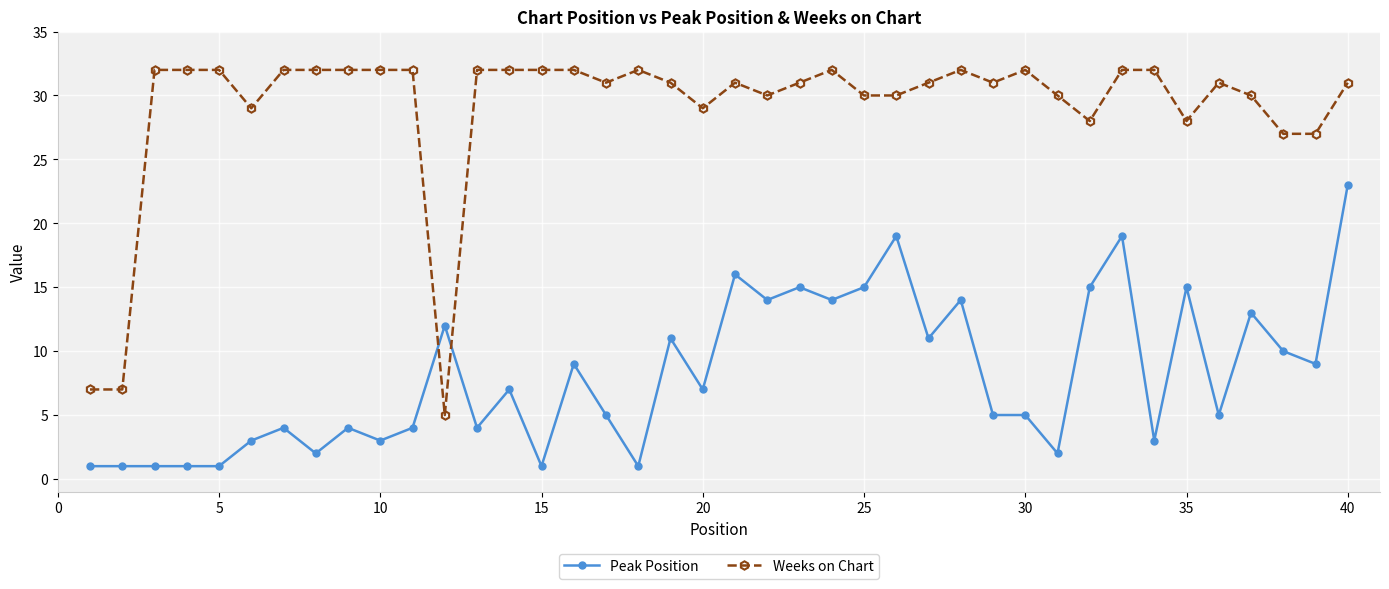

How many series are shown in this chart?

2